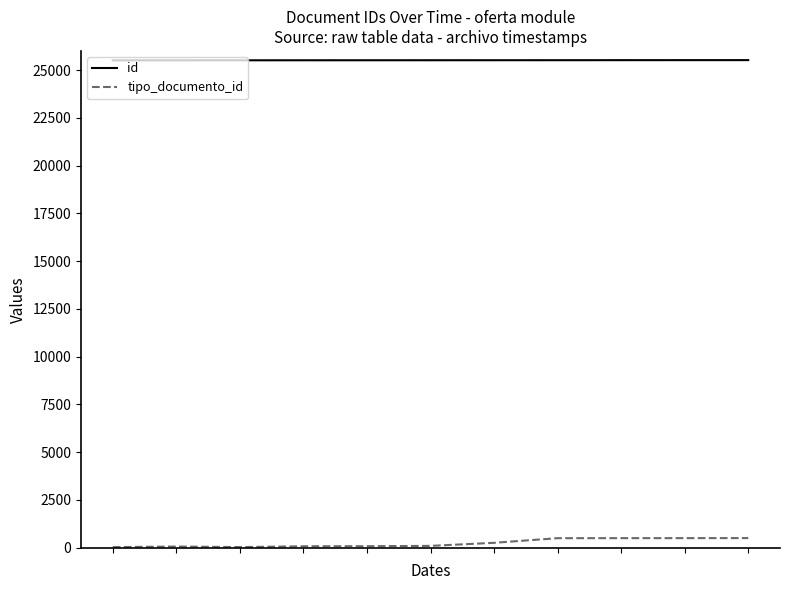

Which series has the widest spread of values?

tipo_documento_id